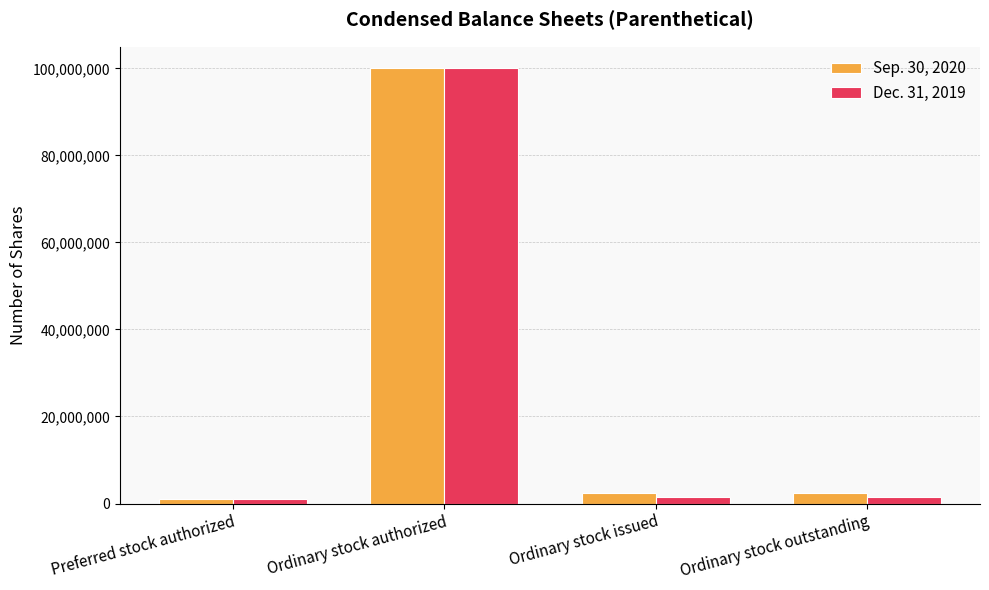

Is it true that Dec. 31, 2019 equals 131605952 at Ordinary stock authorized?

False